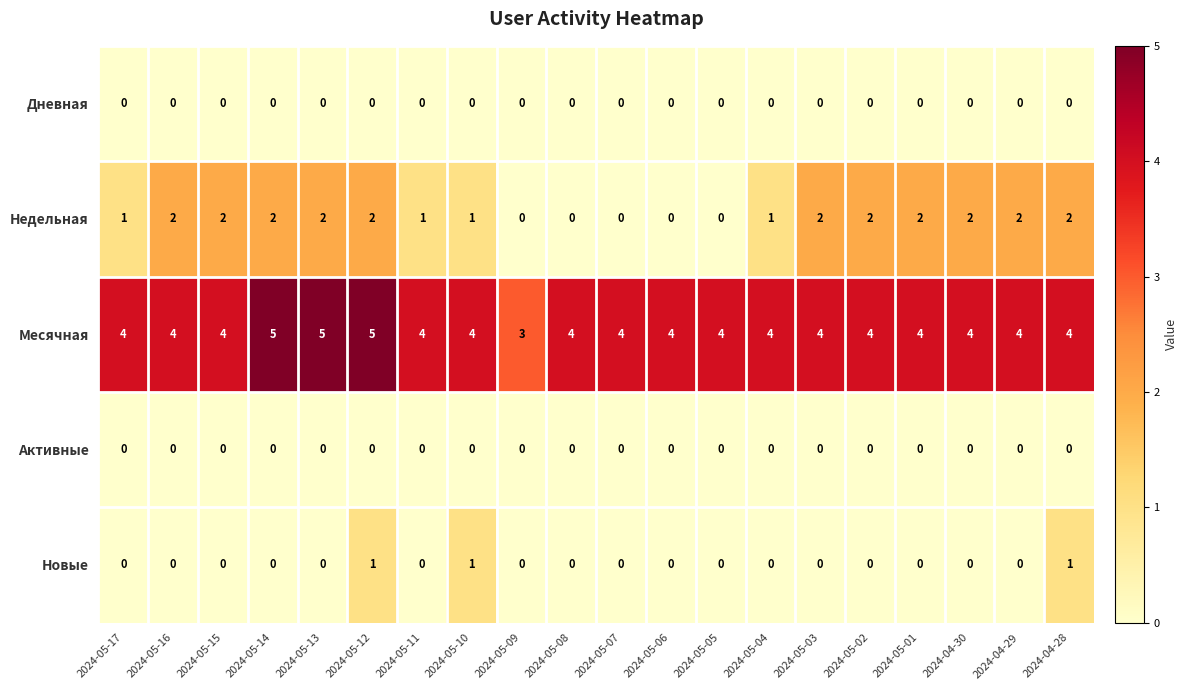

The Месячная series shows 5 at 2024-05-12. True or false?

True